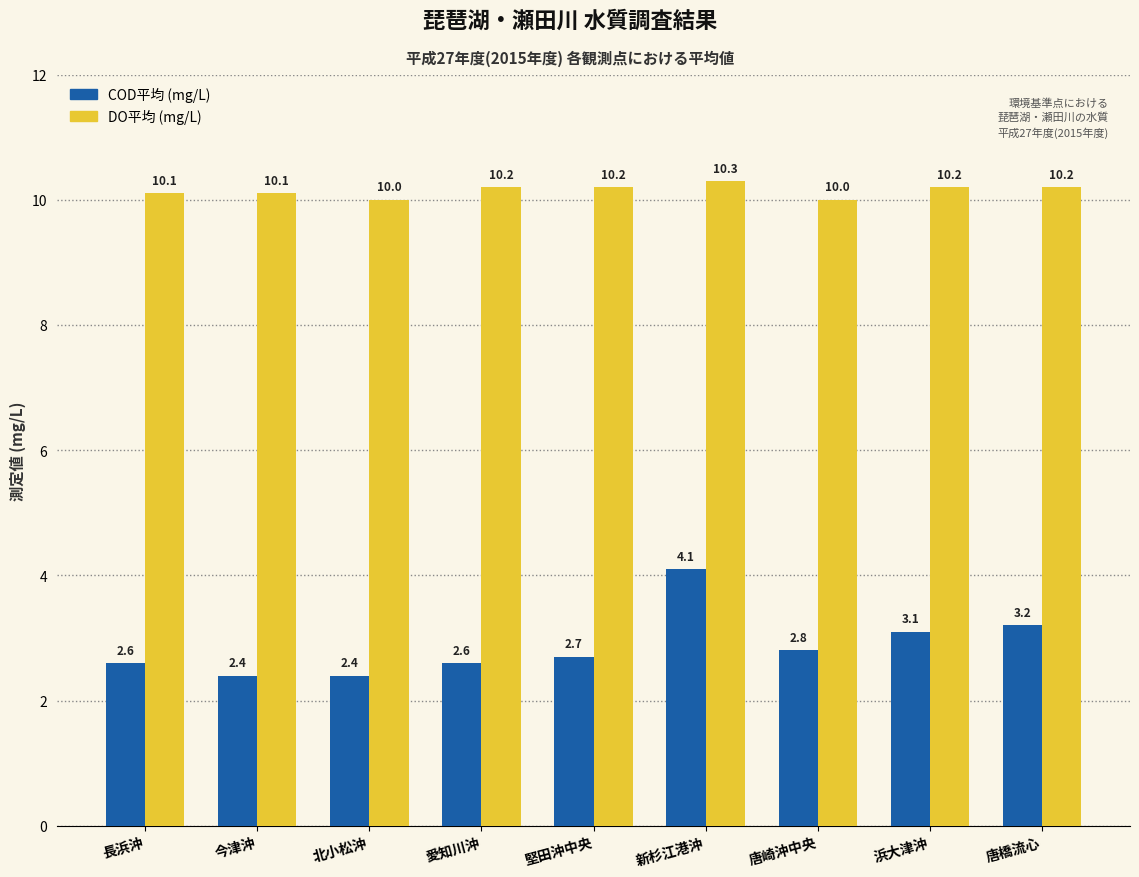

What is the total value across all series at 愛知川沖?

12.8